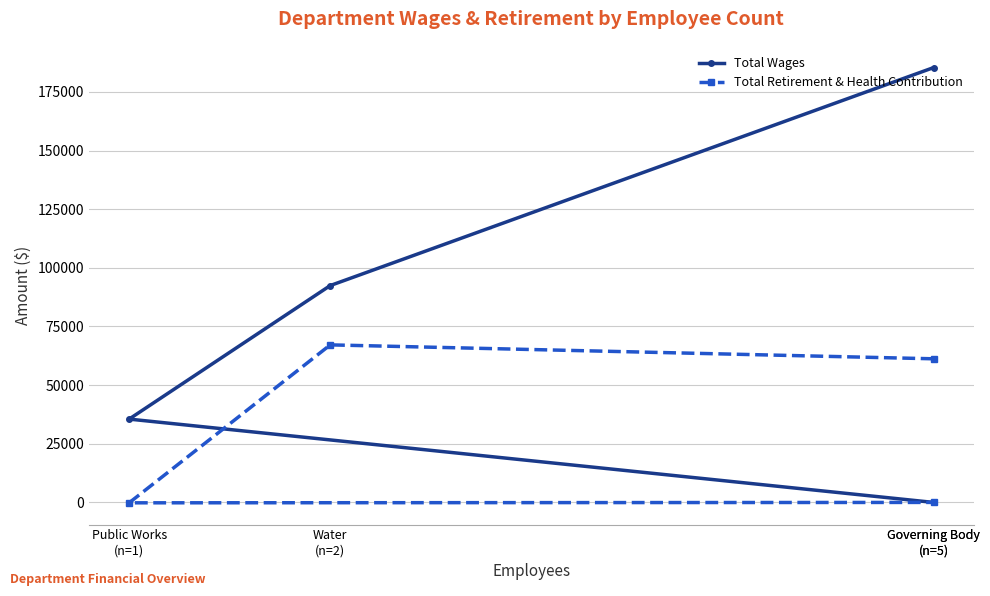

At which category does the chart reach its minimum across all series?

Public Works
(n=1)